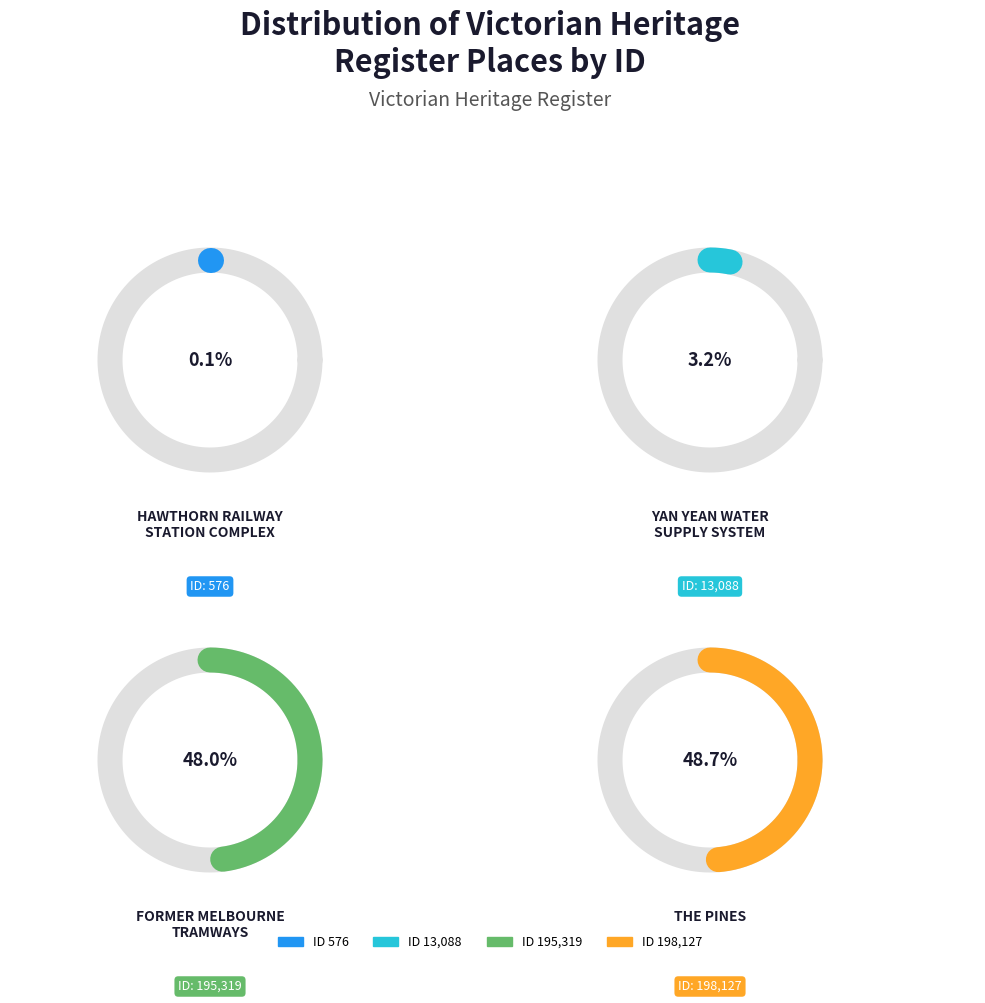

Is it true that HAWTHORN RAILWAY
STATION COMPLEX is 8% of the pie?

False